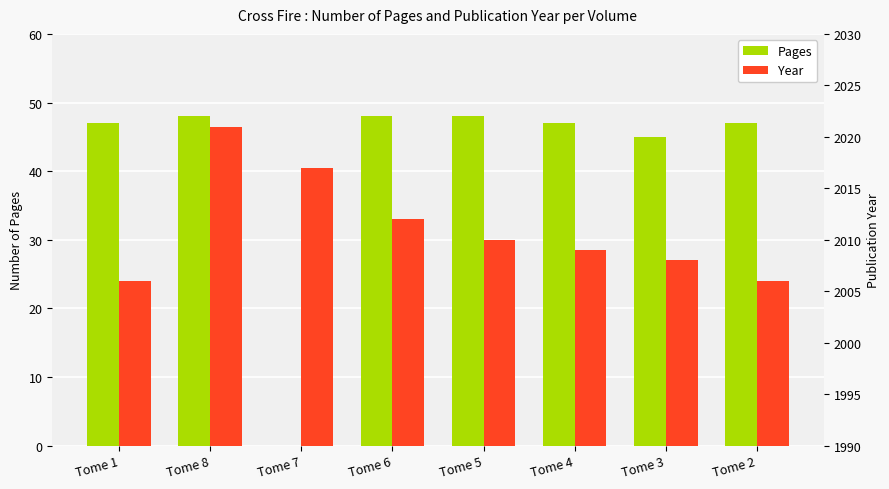

Which series has the largest range (max minus min)?

Pages